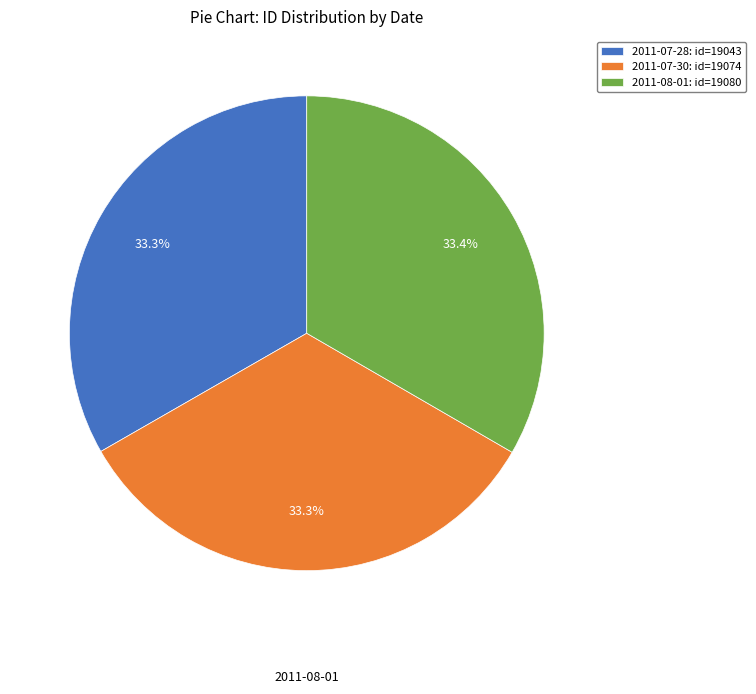

How many slices are in this pie chart?

3